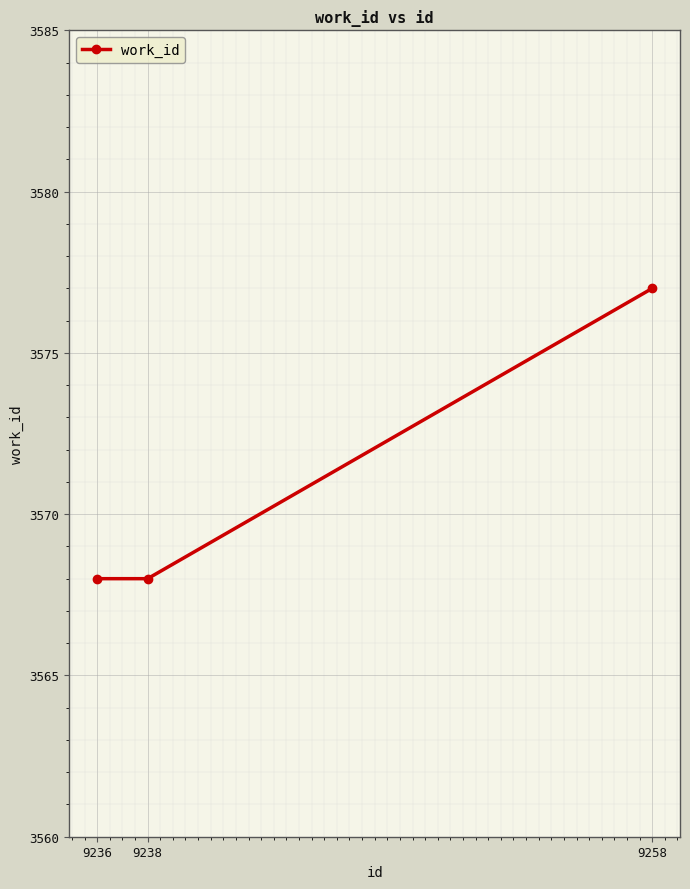

The chart shows a value of 3568 at 9236. True or false?

True